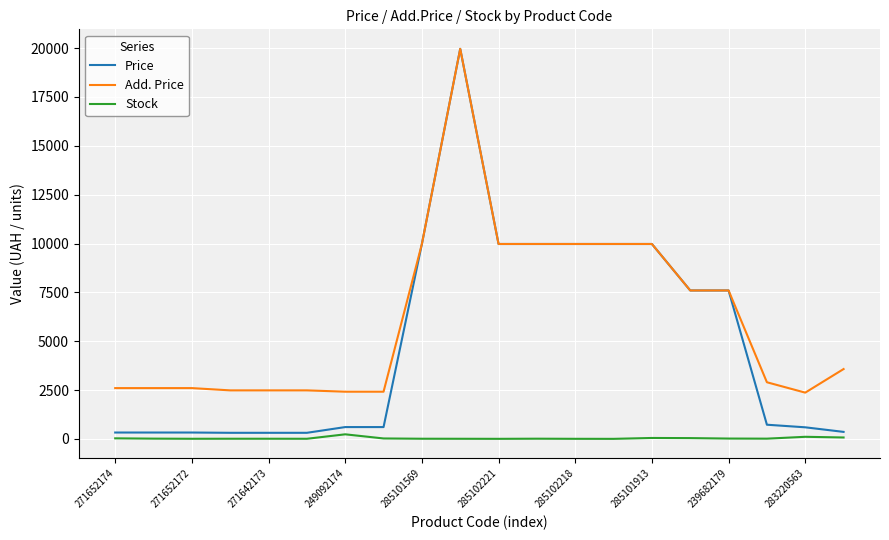

What is the difference between the second highest and second lowest values in the Price series?

9664.7